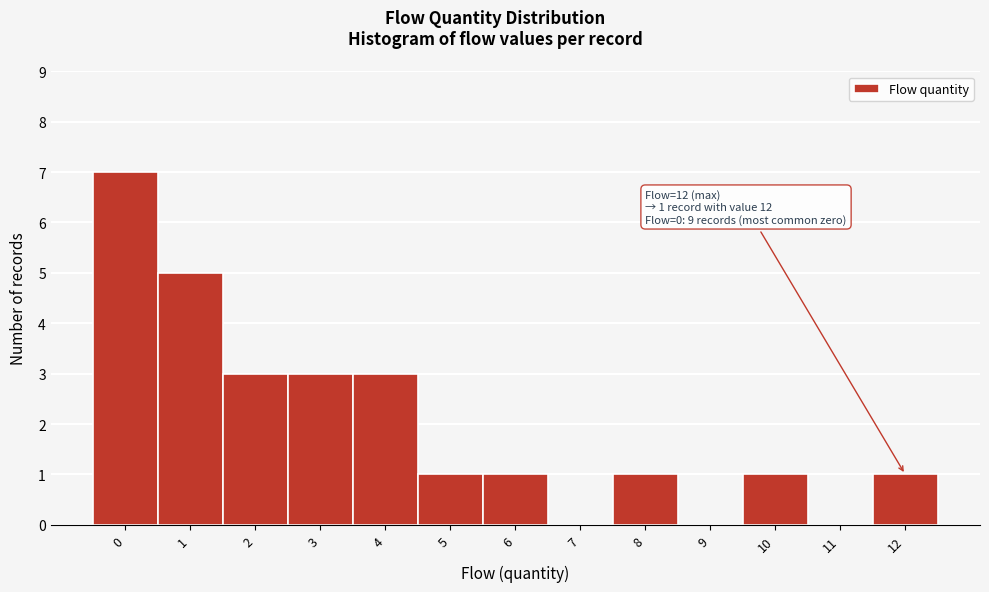

Which range on the x-axis has the tallest bar?

-0.5 to 0.5